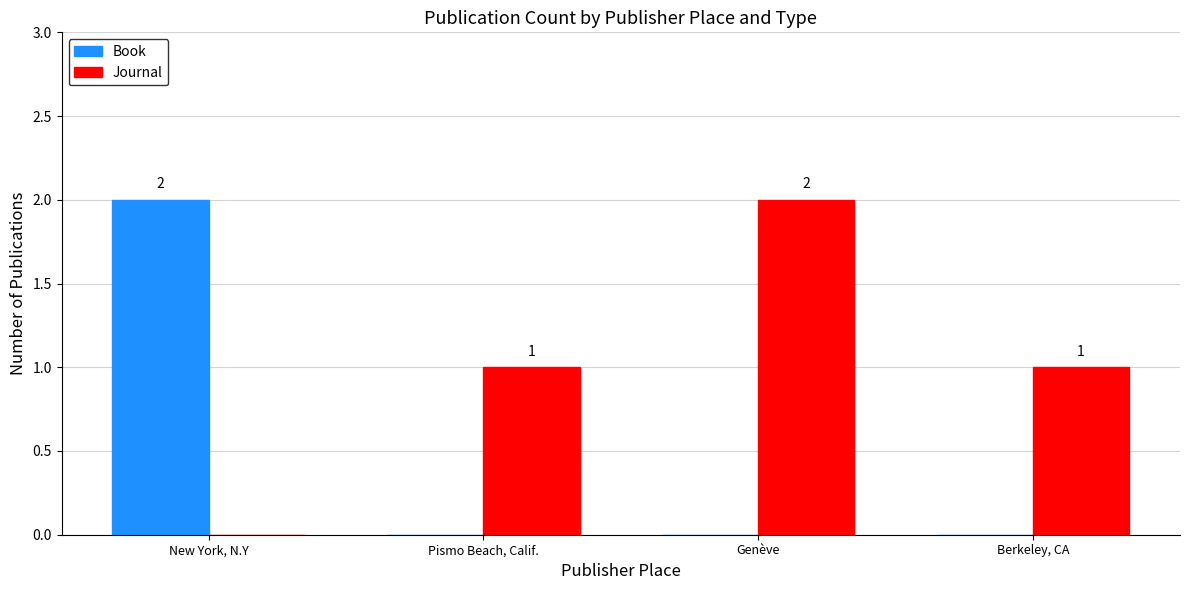

True or false: Journal has a value of 1 at Berkeley, CA.

True